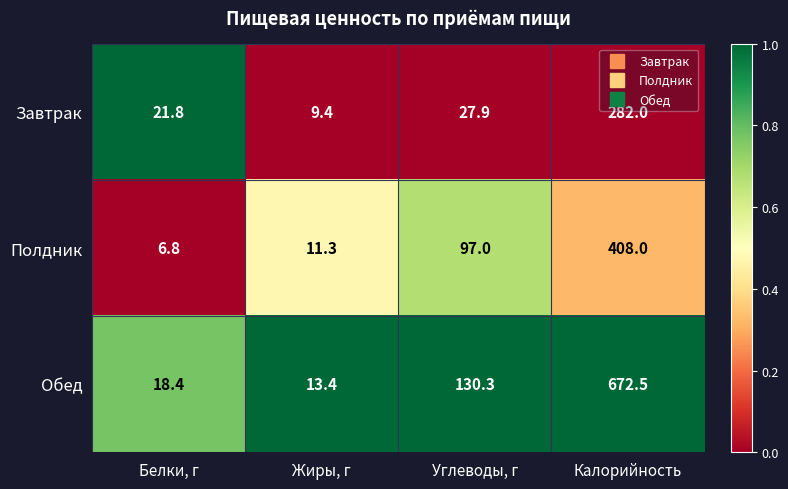

Which series has the largest range (max minus min)?

Обед